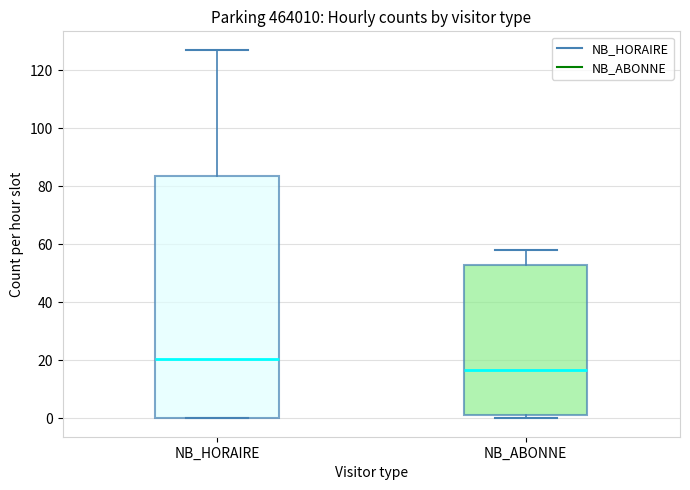

Which box is the tallest, from its lower edge to its upper edge?

NB_HORAIRE